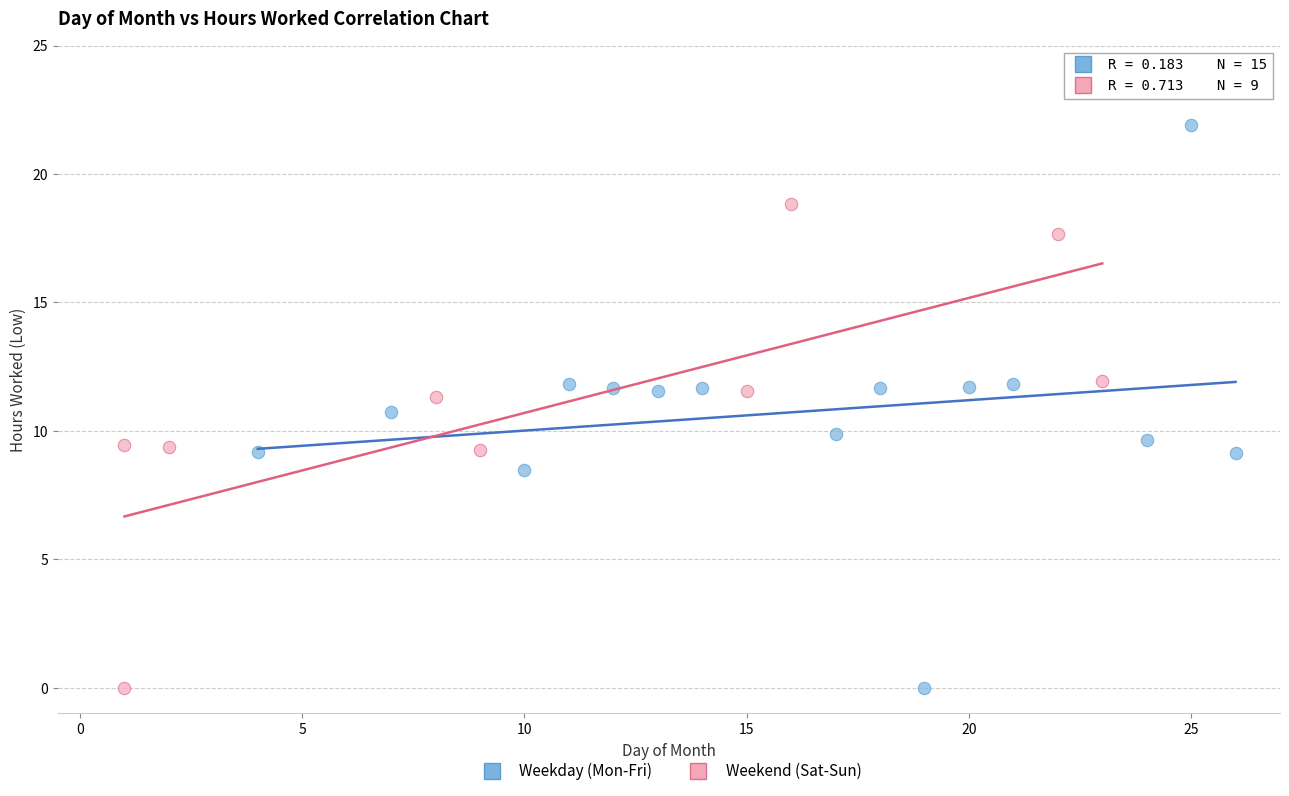

Which series has the largest Y range (max minus min)?

Weekday (Mon-Fri)